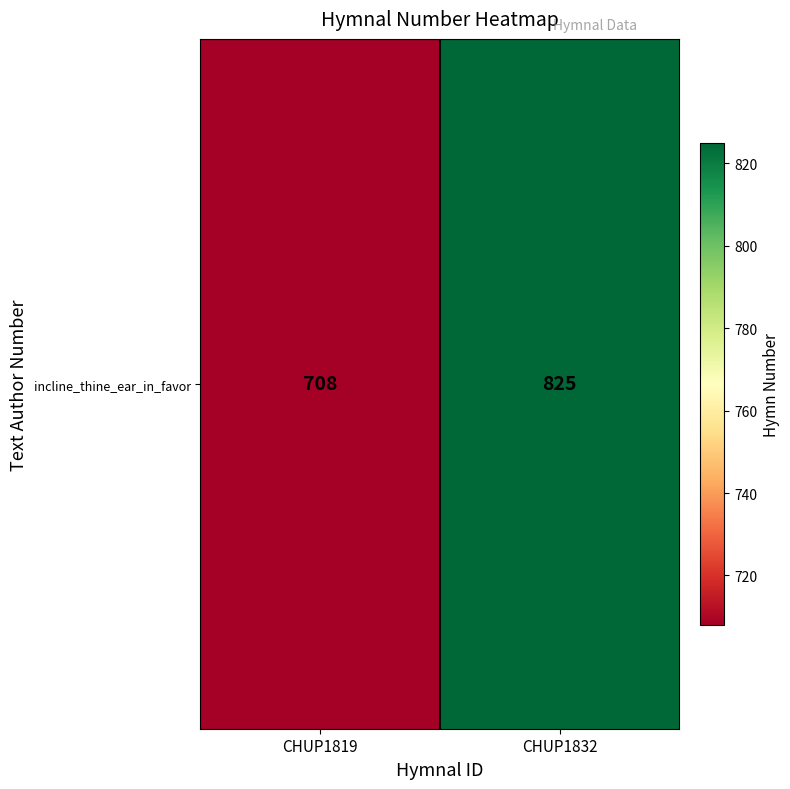

What is the change in value from CHUP1819 to CHUP1832?

+117